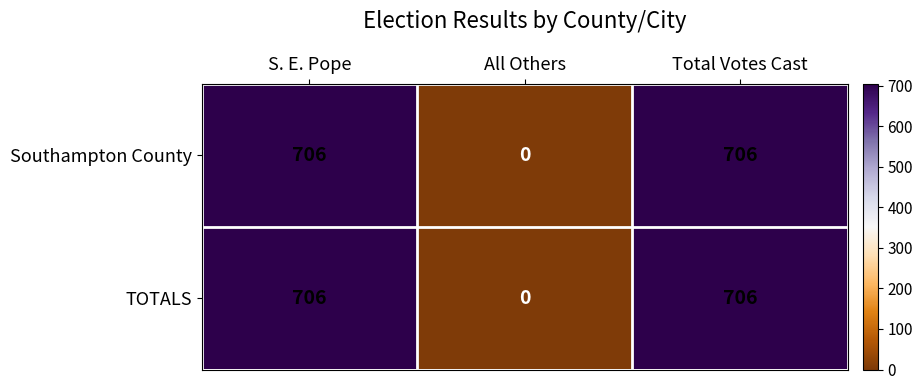

At how many categories does at least one series exceed 548?

2